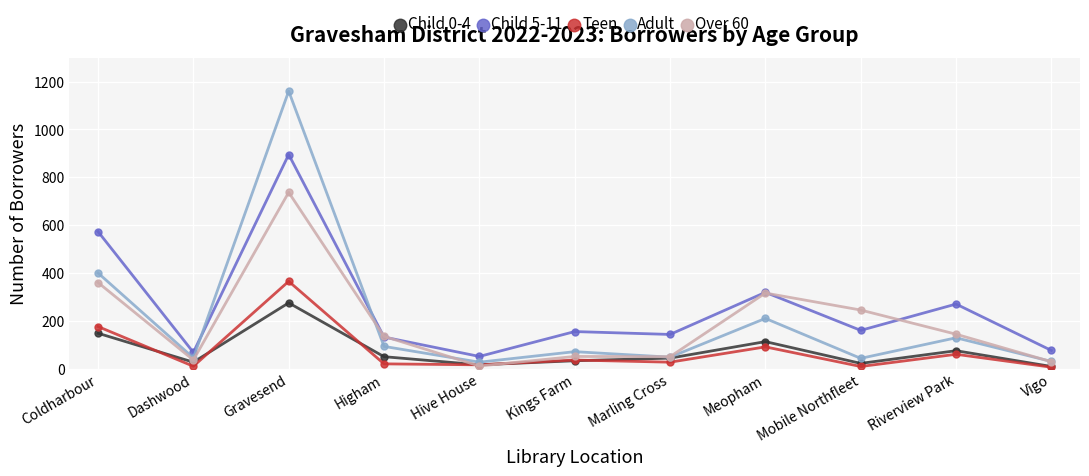

What is the total value across all series at Coldharbour?

1657